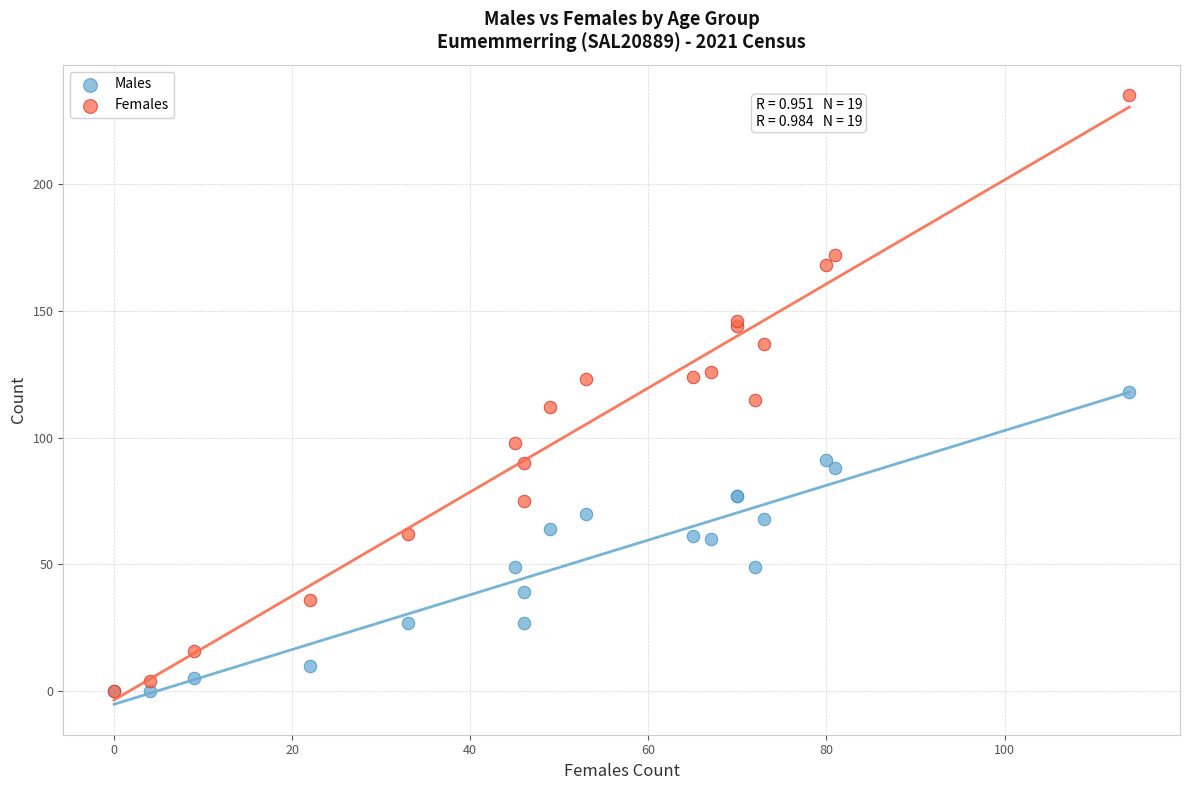

Which series reaches the maximum Y coordinate?

Females